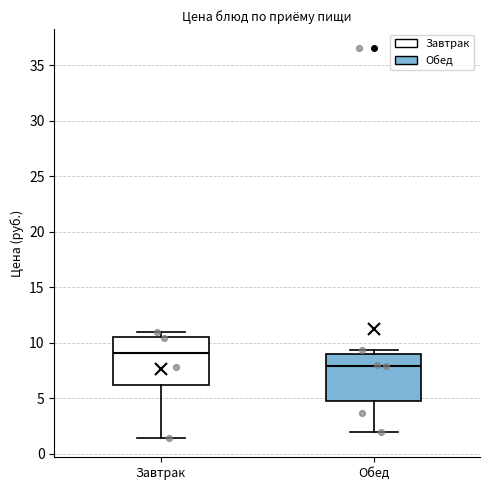

Reading left to right, read every box against the y-axis: the position of its median line, the range the box covers, and the ends of its whiskers. The values are not printed on the chart, so give them approximately, as read against the axis.

Завтрак: median 9.0, box 6.0 to 10.5, whiskers 1.5 to 11.0
Обед: median 8.0, box 5.0 to 9.0, whiskers 2.0 to 9.5